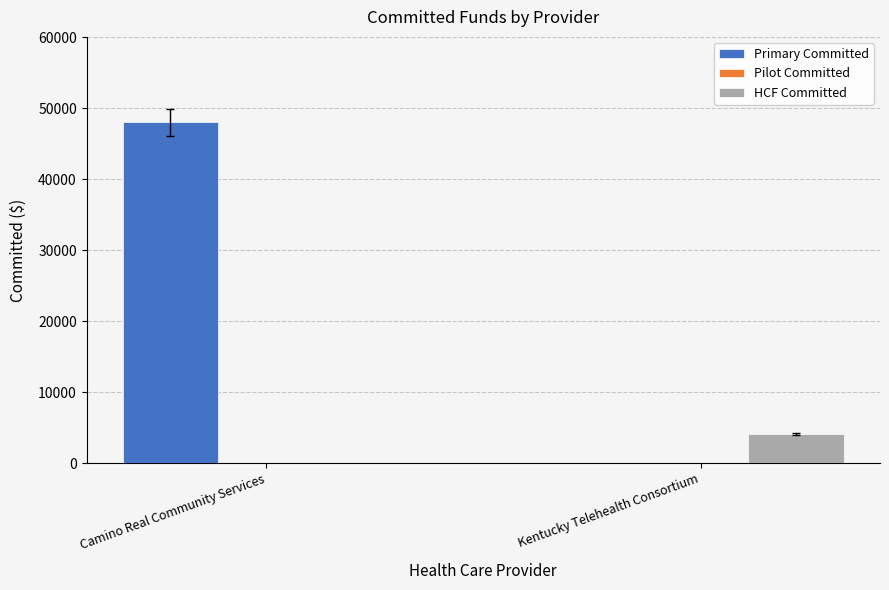

What is the maximum value for Primary Committed?

48024.0